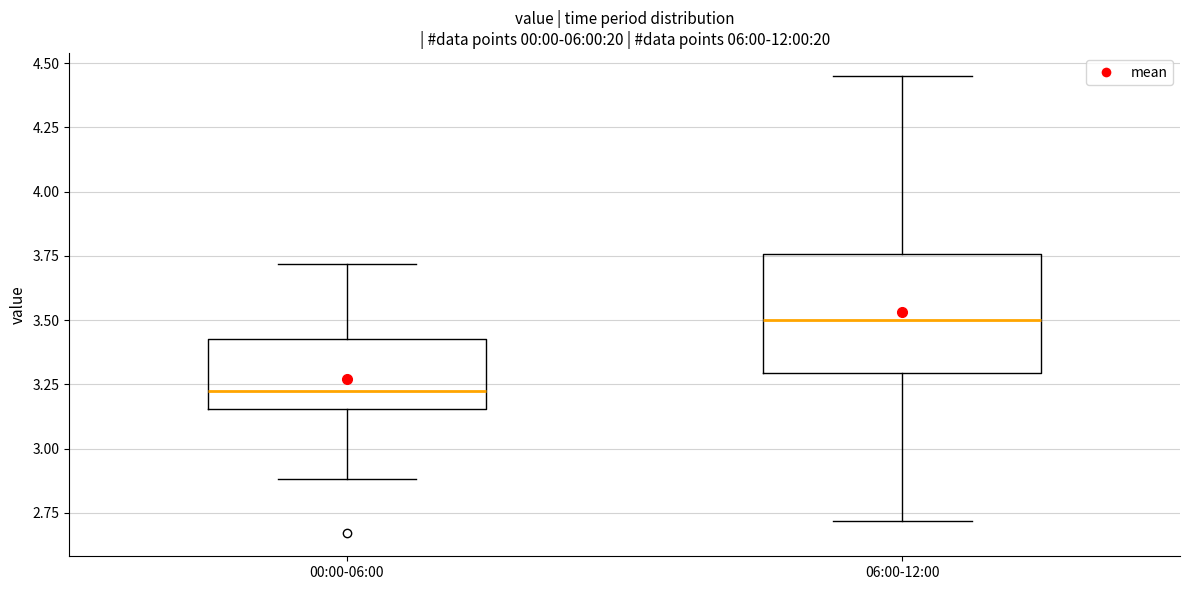

Reading left to right, transcribe this box plot: for each box, give where its median line is, the range the box spans, and where its two whiskers end, as read against the y-axis. The values are not printed on the chart, so give them approximately, as read against the axis.

00:00-06:00: median 3.25, box 3.15 to 3.45, whiskers 2.90 to 3.70
06:00-12:00: median 3.50, box 3.30 to 3.75, whiskers 2.70 to 4.45